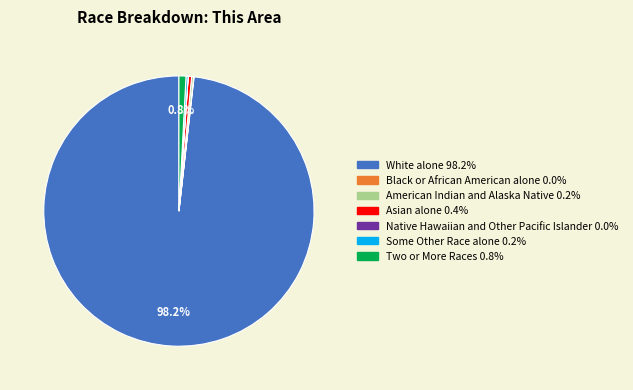

Which category accounts for the majority?

White alone